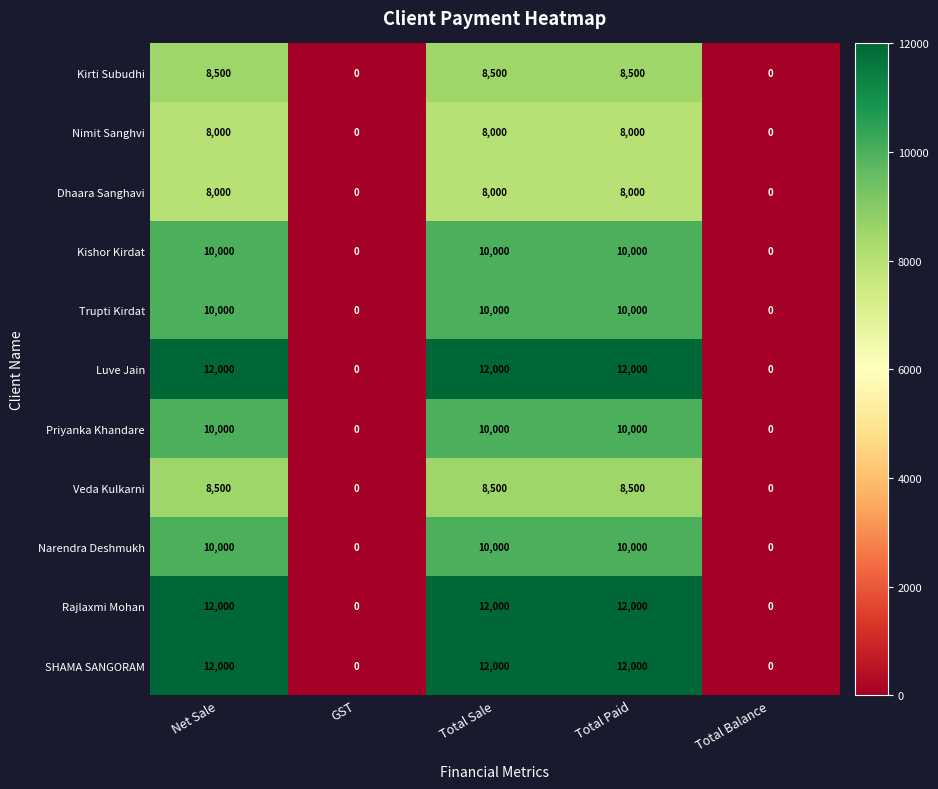

Count the number of data series in this chart.

11